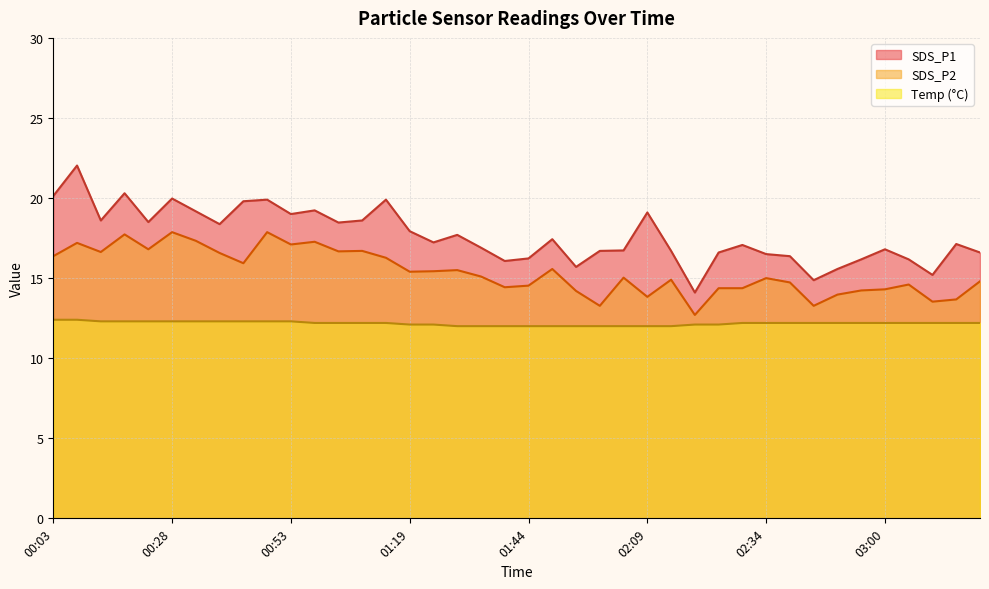

What is the sum of the SDS_P1 values at 01:34 and 02:24?

33.5